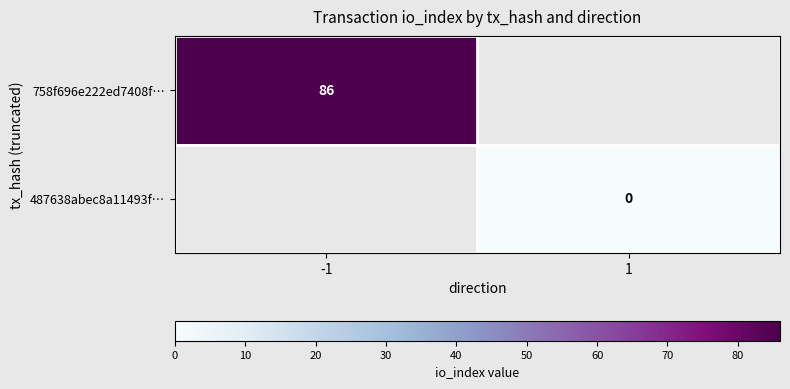

Is the value of 758f696e222ed7408f… at -1 greater than the value of 487638abec8a11493f… at 1?

Yes